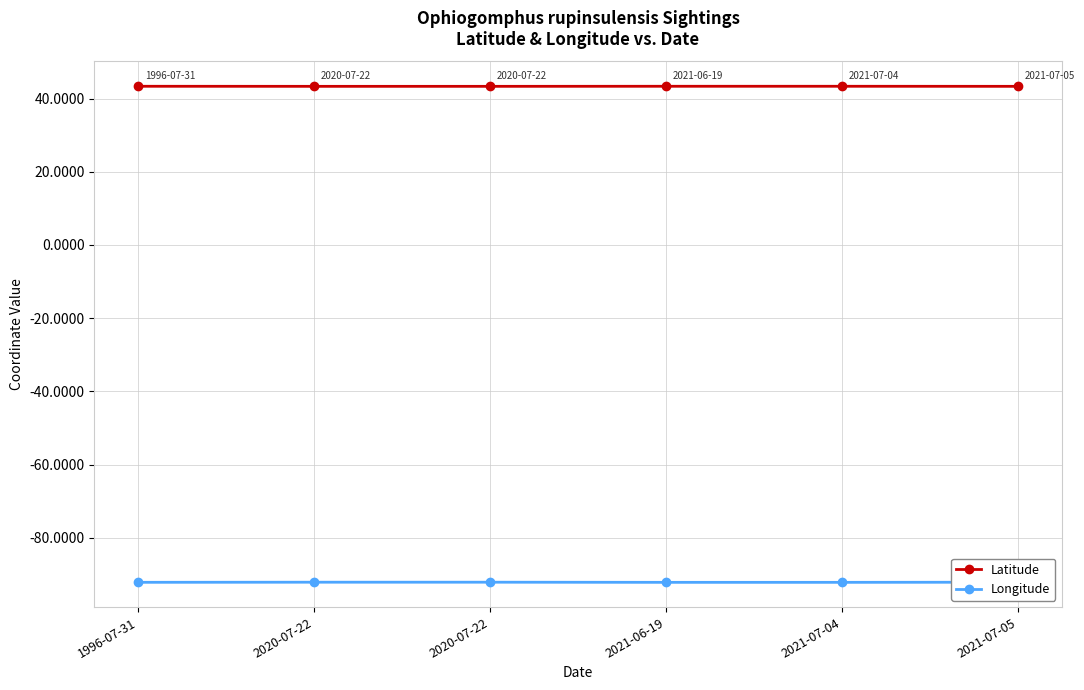

Where is the first local maximum for Longitude?

2020-07-22